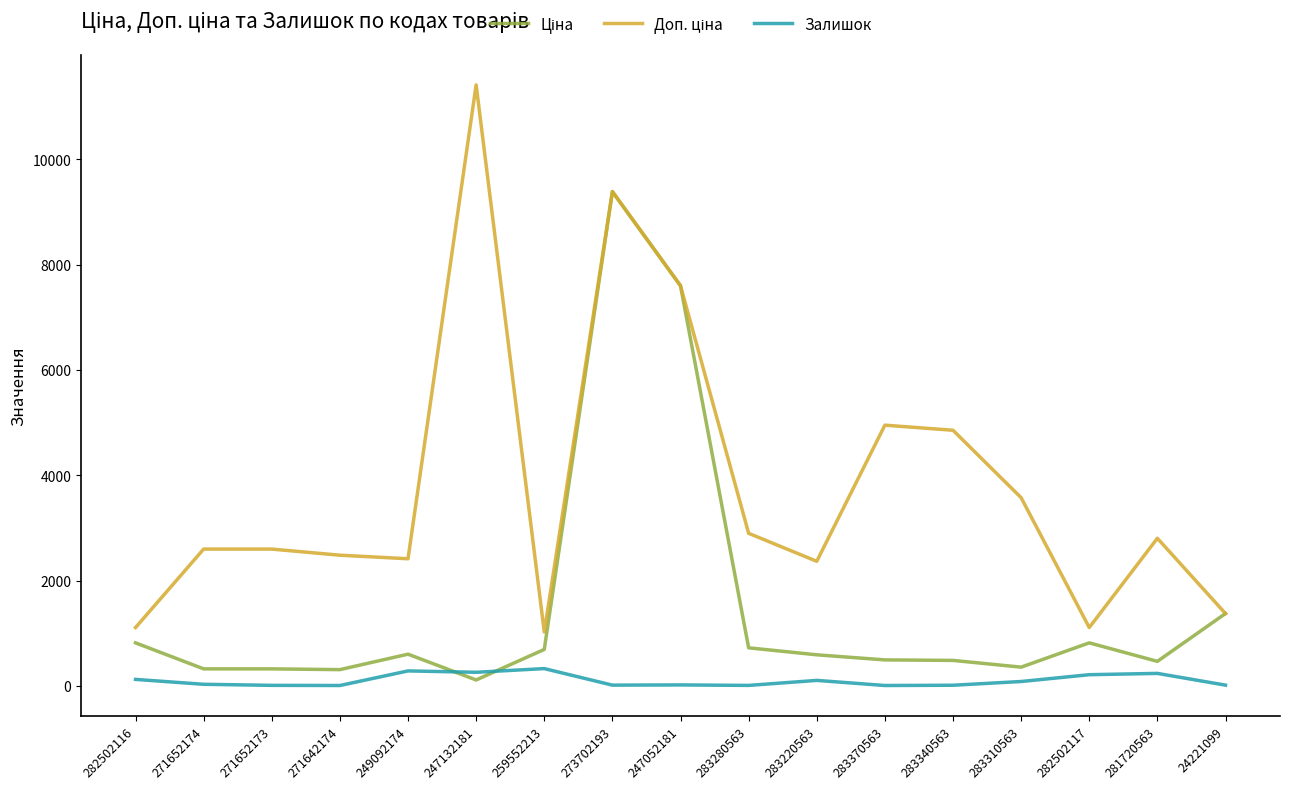

At which category is the sum across all series the highest?

273702193